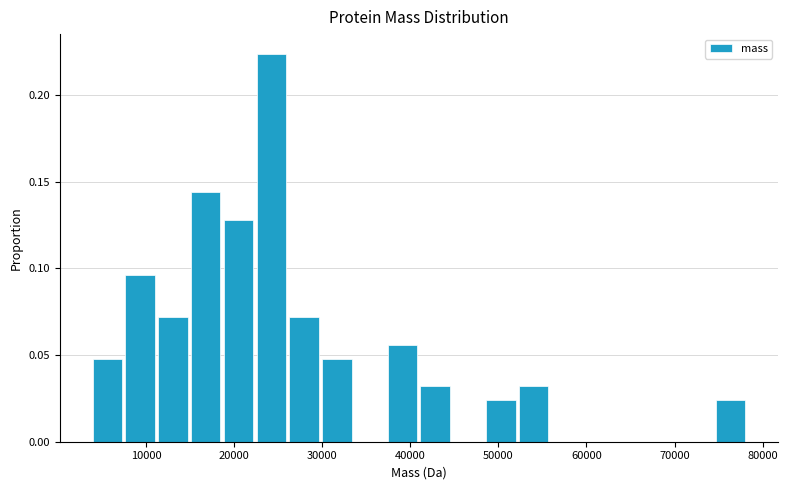

Read against the x-axis, roughly where is the centre of the tallest bar?

24000